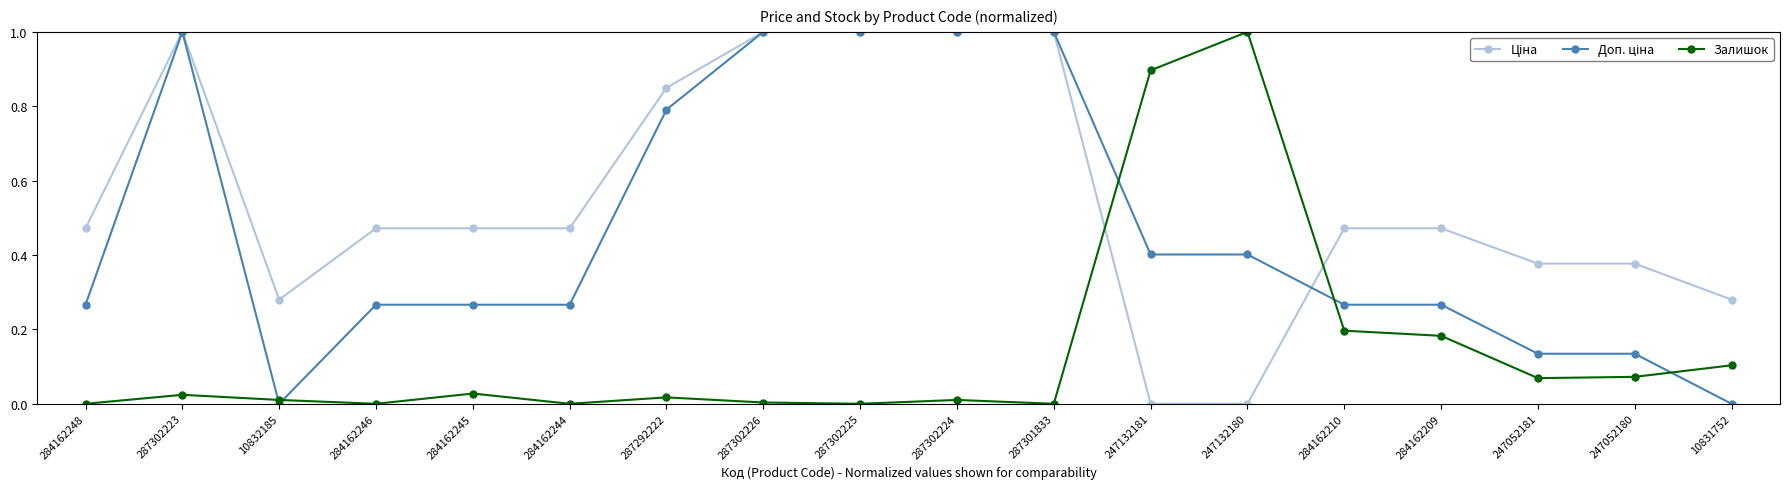

Does the chart display data point markers on the line(s)?

Yes